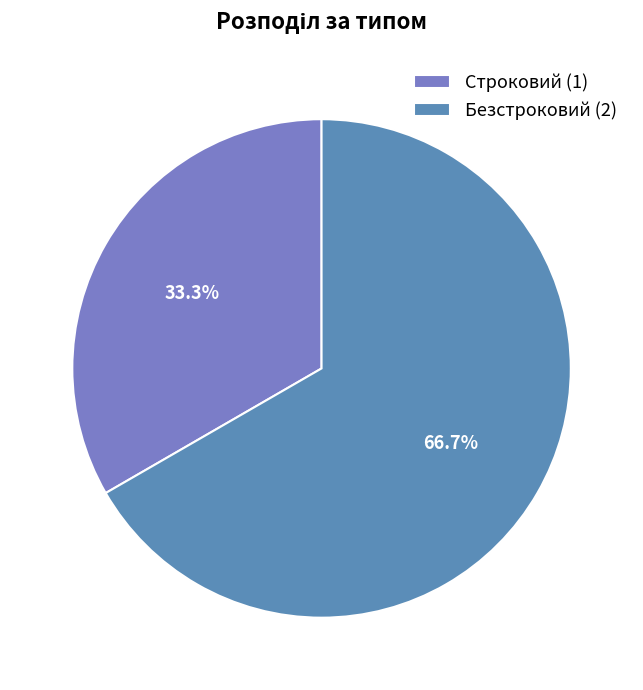

Is it true that Строковий is 33% of the pie?

True